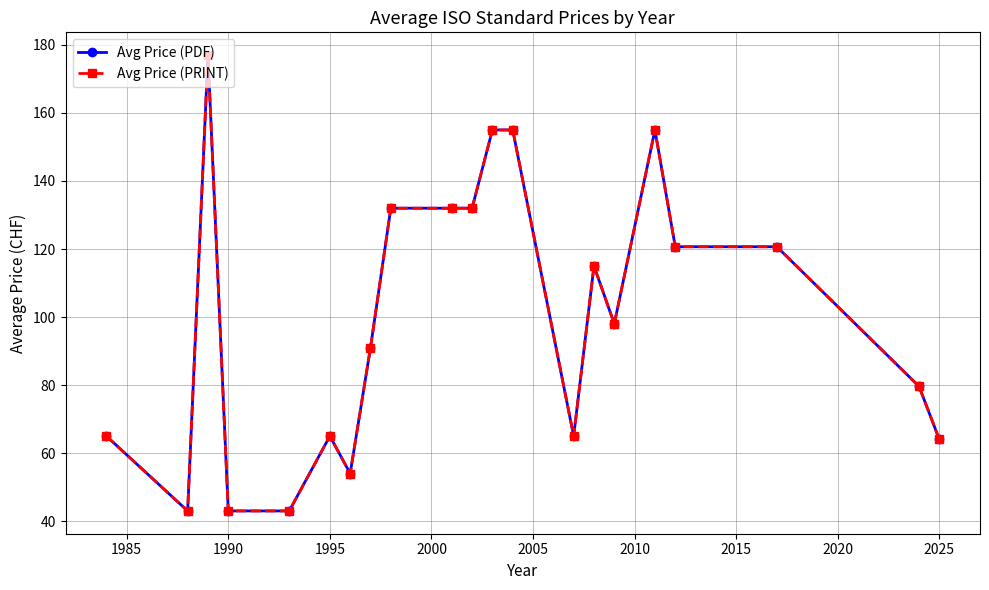

Which series has the largest range (max minus min)?

Avg Price (PDF)